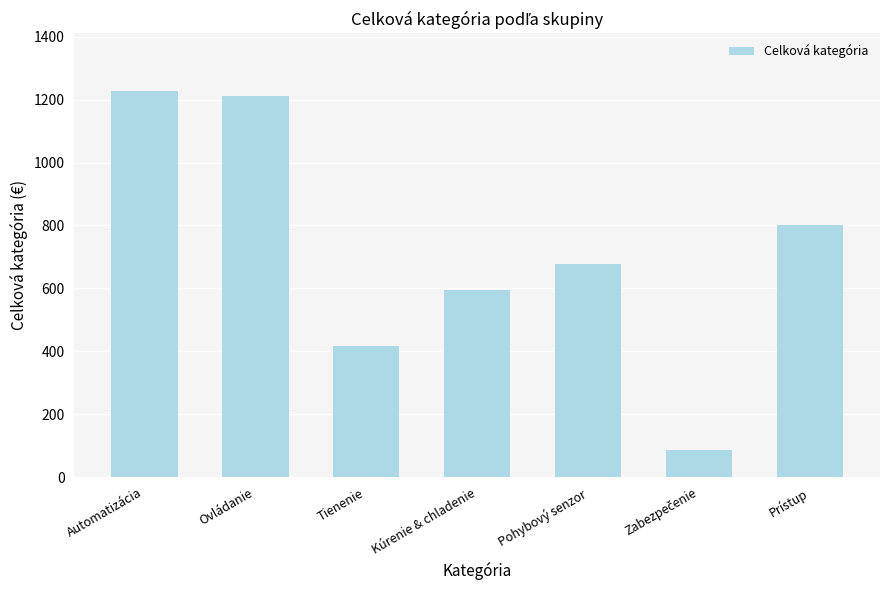

What is the difference between the maximum and minimum values?

1141.8